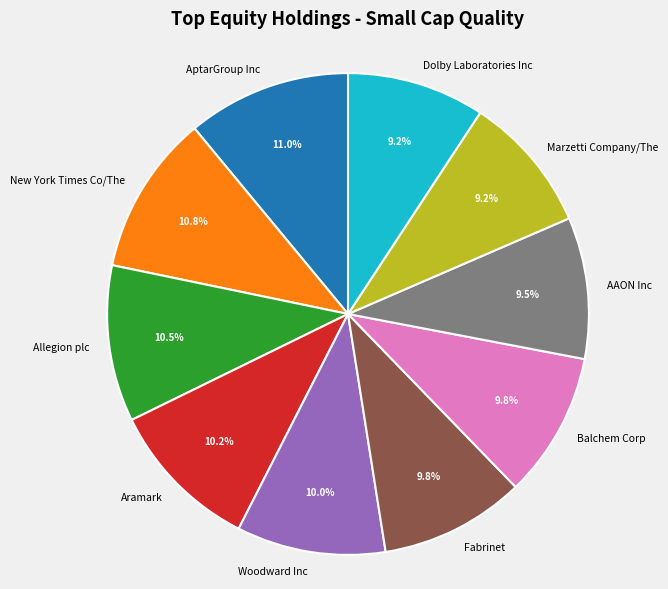

What percentage is NOT represented by AptarGroup Inc?

89.0%